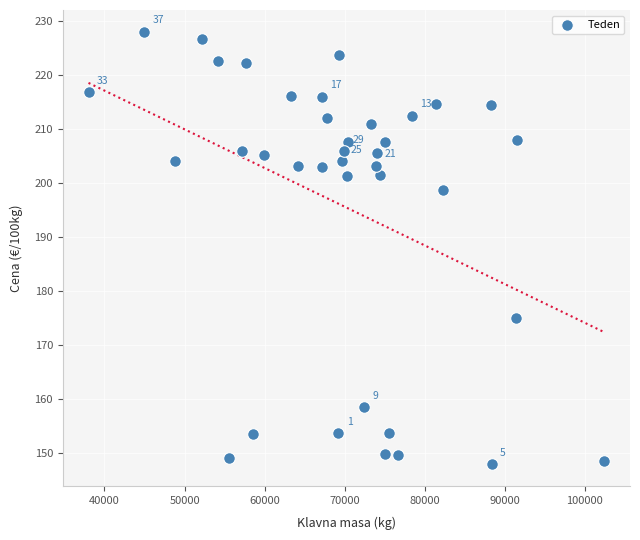

What is the range of X values (max minus min)?

64403.0